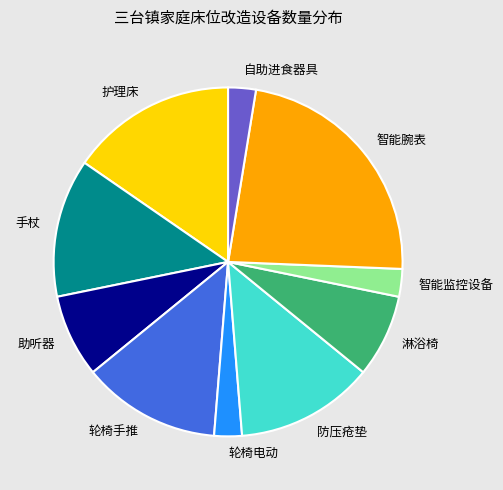

Which category has the biggest portion of the pie?

智能腕表